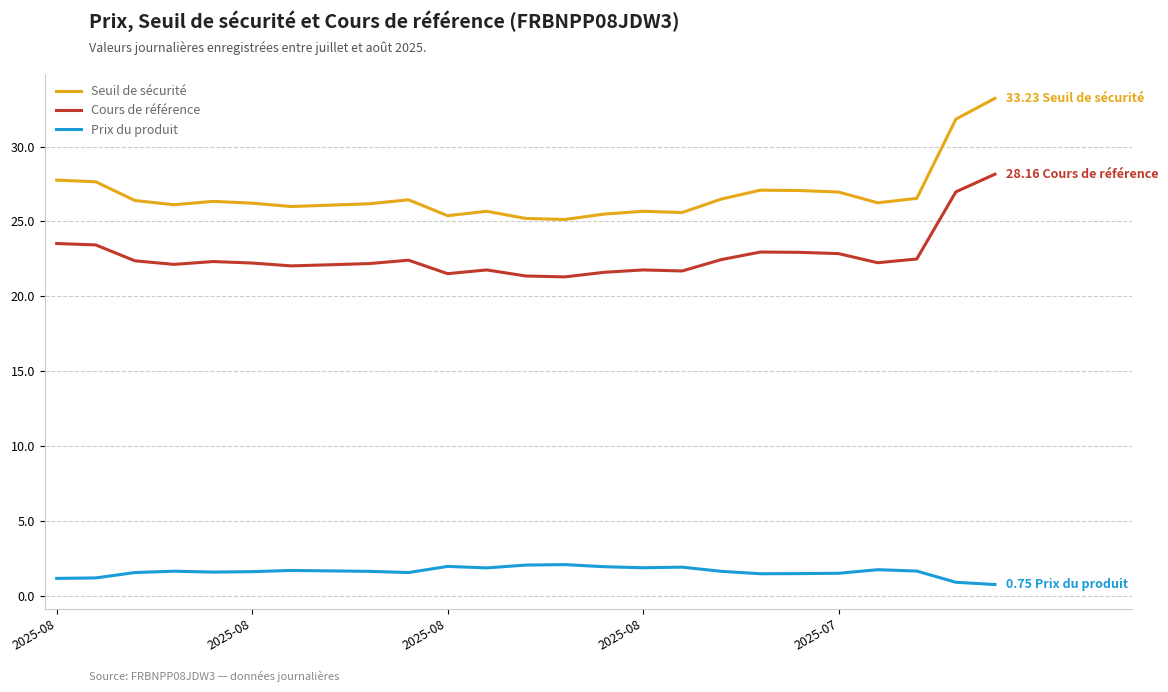

True or false: Prix du produit and Seuil de sécurité intersect in this chart.

False